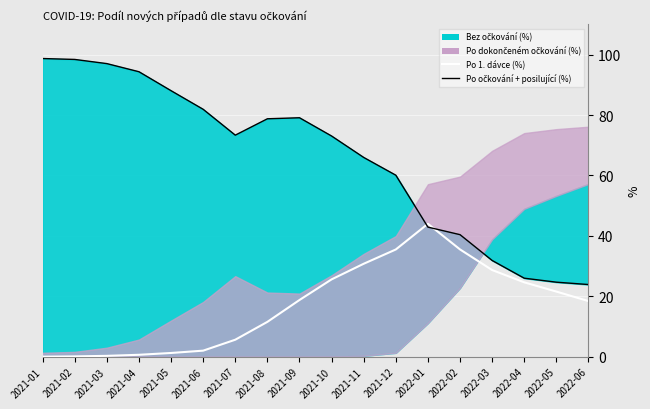

Which label corresponds to the largest value in the chart?

2021-01